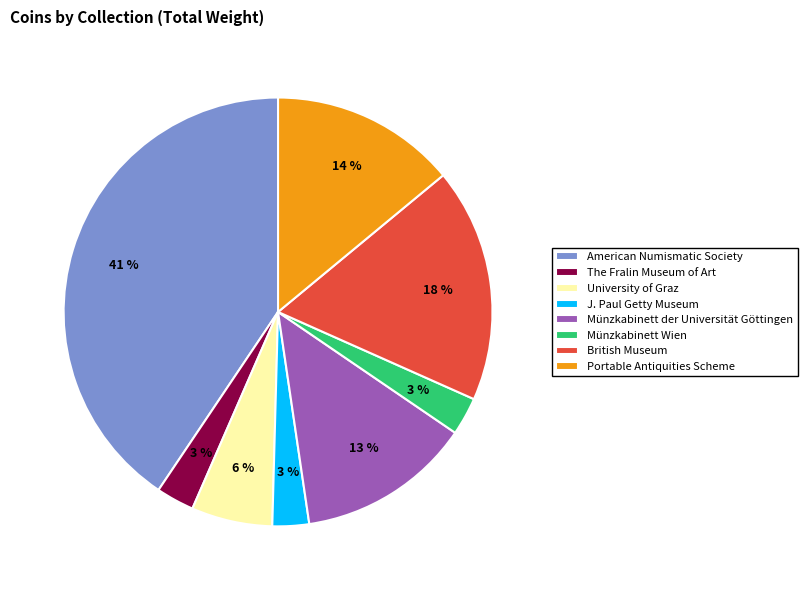

Is the sum of J. Paul Getty Museum and British Museum greater than half?

No